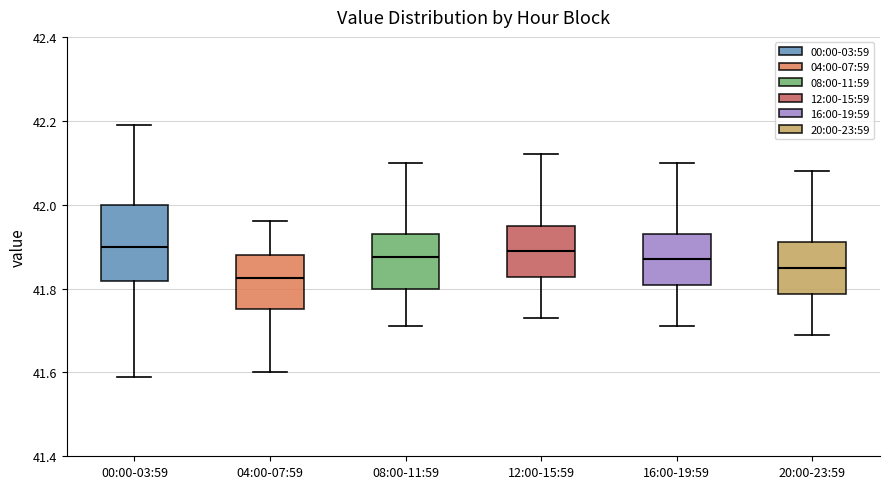

Reading left to right, read every box against the y-axis: the position of its median line, the range the box covers, and the ends of its whiskers. The values are not printed on the chart, so give them approximately, as read against the axis.

00:00-03:59: median 41.90, box 41.82 to 42.00, whiskers 41.60 to 42.20
04:00-07:59: median 41.82, box 41.76 to 41.88, whiskers 41.60 to 41.96
08:00-11:59: median 41.88, box 41.80 to 41.94, whiskers 41.72 to 42.10
12:00-15:59: median 41.90, box 41.82 to 41.96, whiskers 41.74 to 42.12
16:00-19:59: median 41.88, box 41.80 to 41.94, whiskers 41.72 to 42.10
20:00-23:59: median 41.86, box 41.78 to 41.92, whiskers 41.70 to 42.08